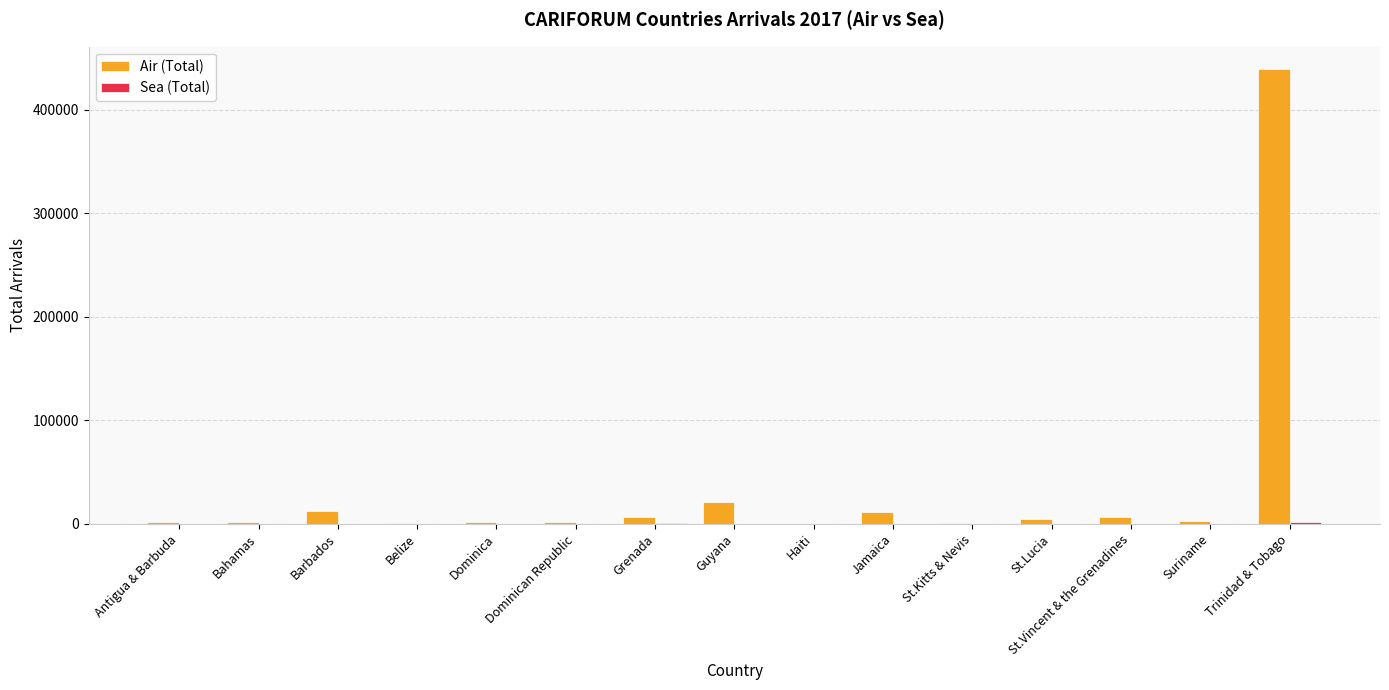

At which category is the sum across all series the highest?

Trinidad & Tobago